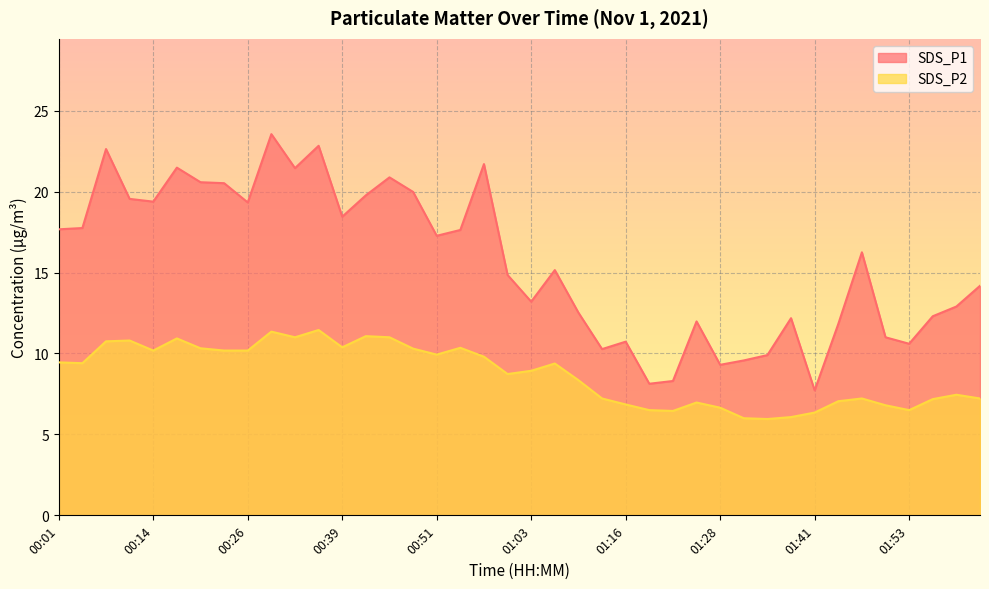

What is the value of the SDS_P2 point at the 26th from the left?

6.5